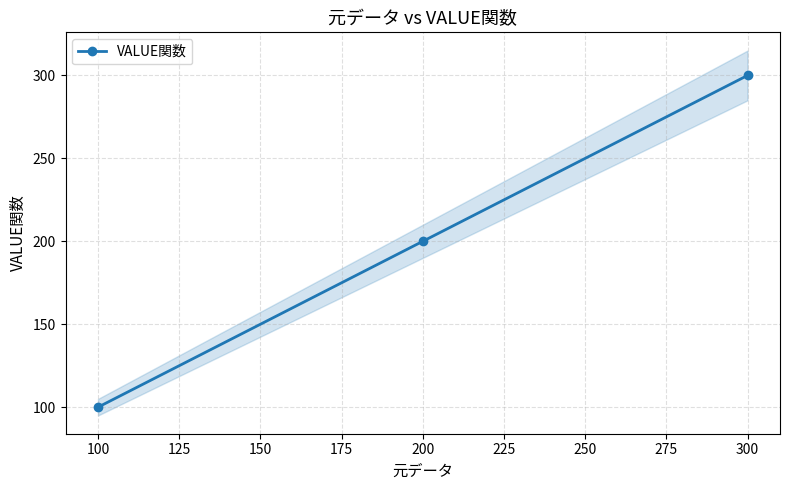

True or false: VALUE関数 has a value of 139 at 100.

False